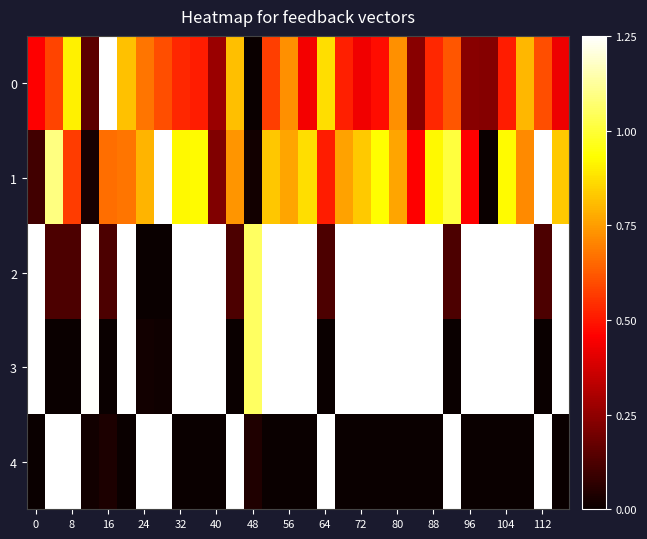

Count the number of categories in the chart.

30